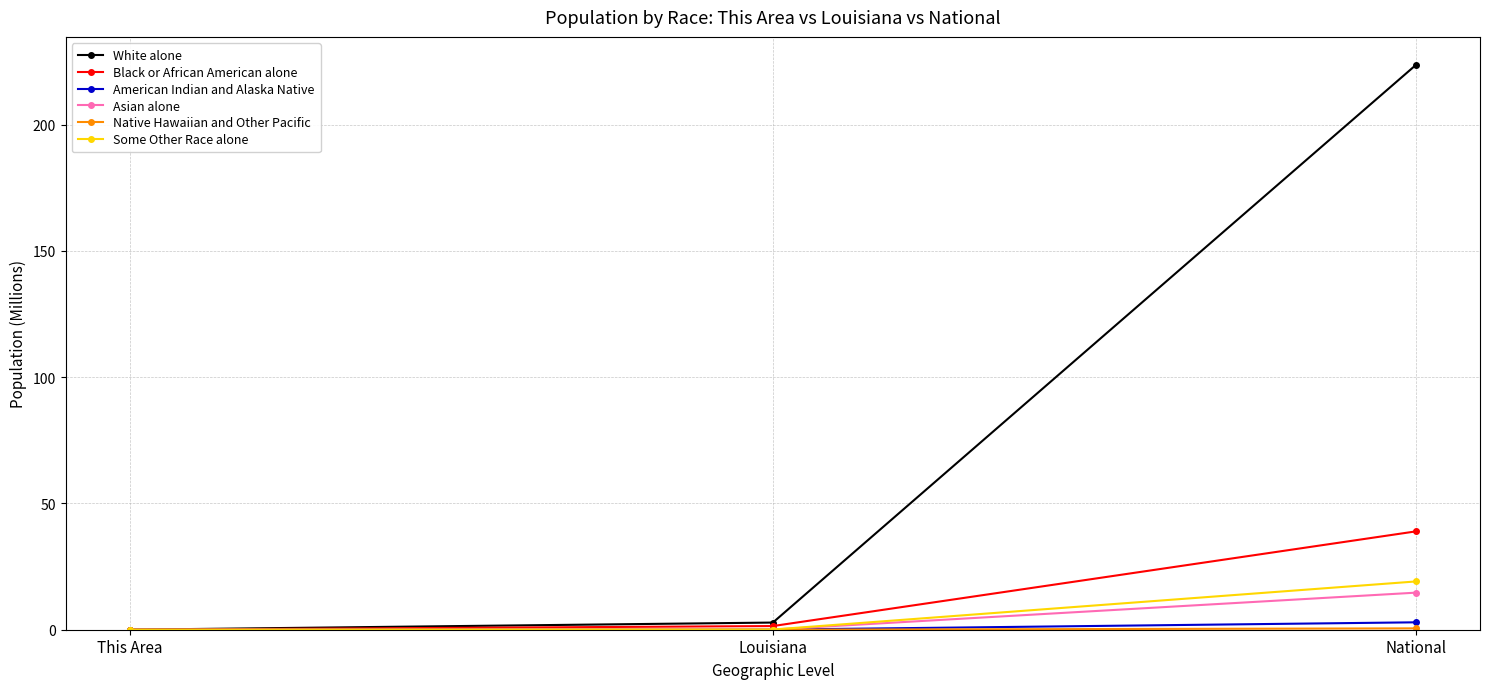

True or false: American Indian and Alaska Native has a value of 0.0 at This Area.

True